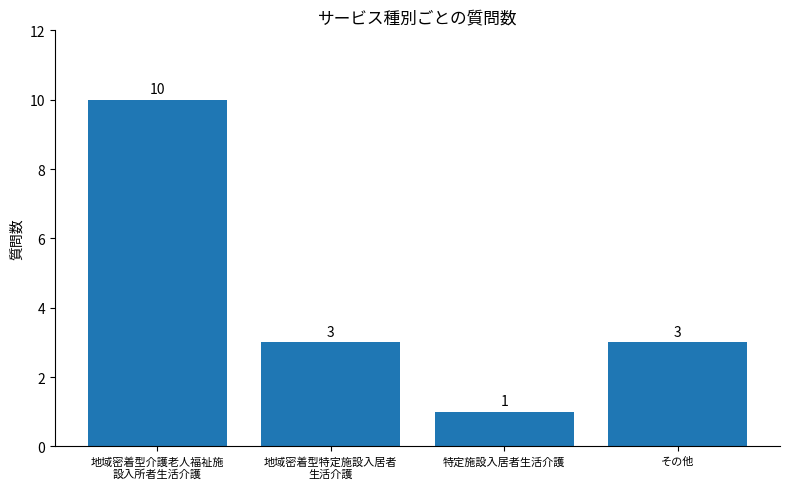

What is the greatest value displayed?

10